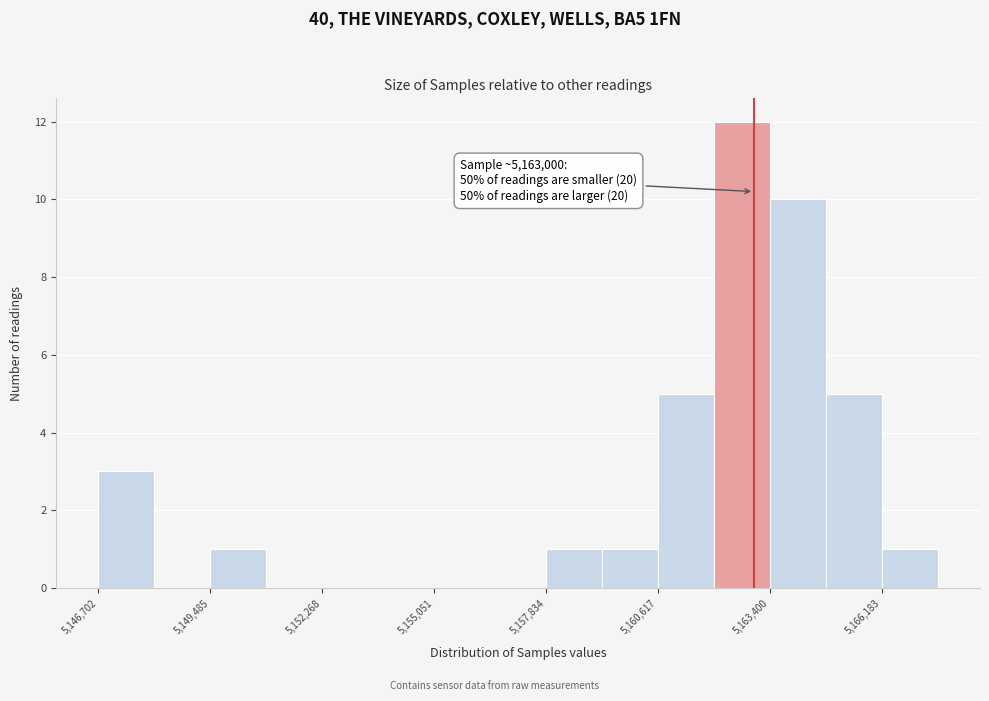

Read against the x-axis, roughly where is the centre of the tallest bar?

5162500